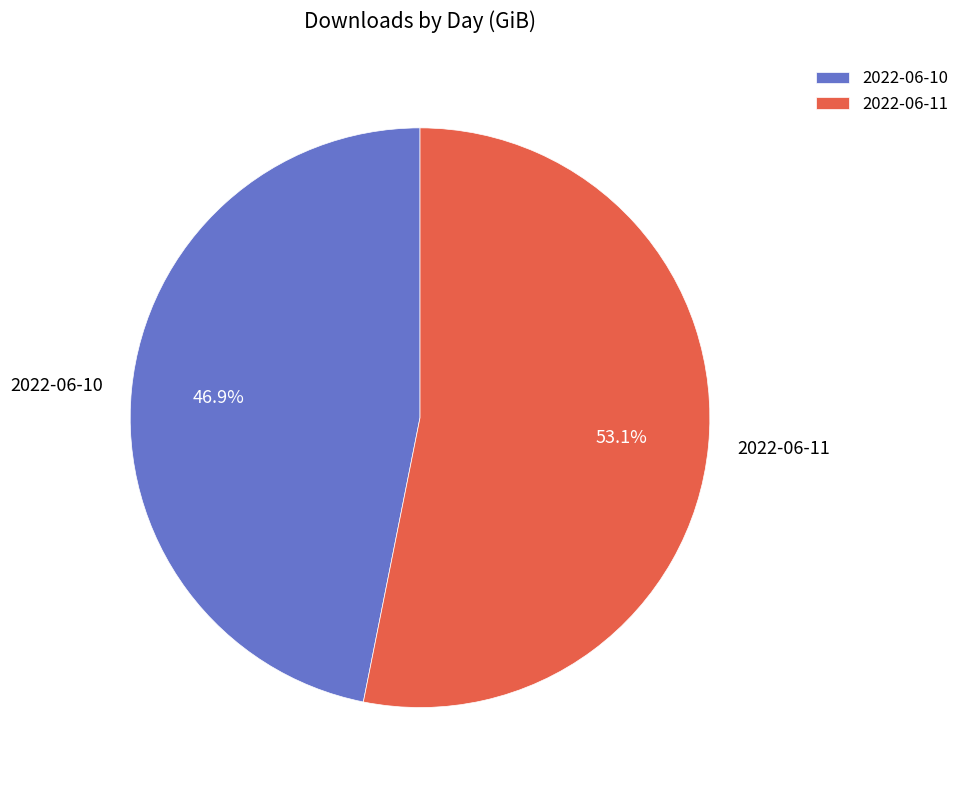

How many segments does this pie chart have?

2